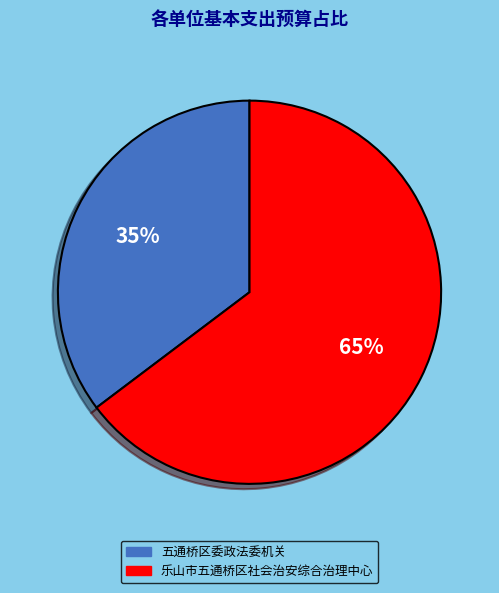

Which category accounts for the majority?

乐山市五通桥区社会治安综合治理中心